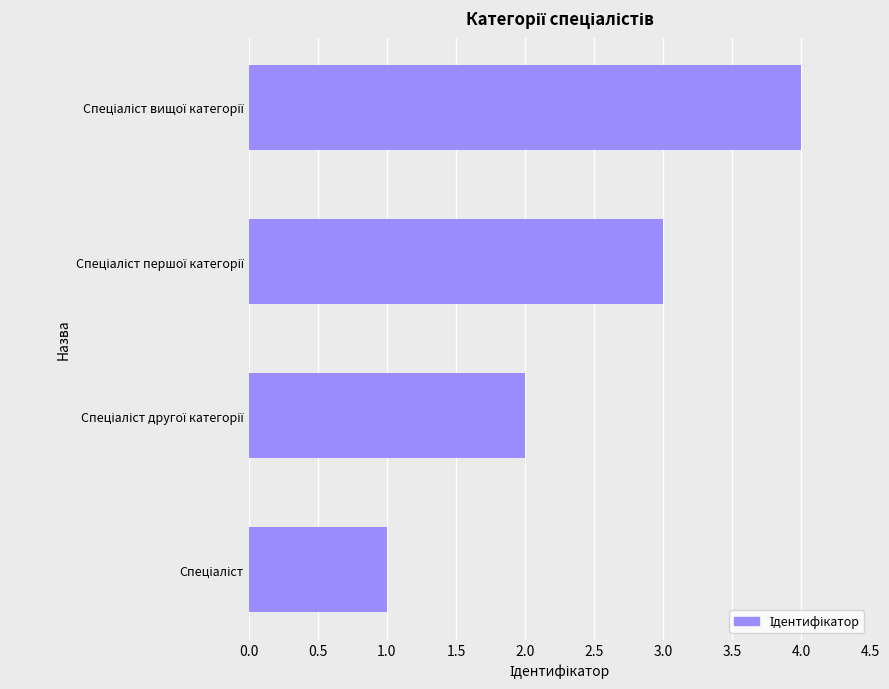

What is the sum of all values?

10